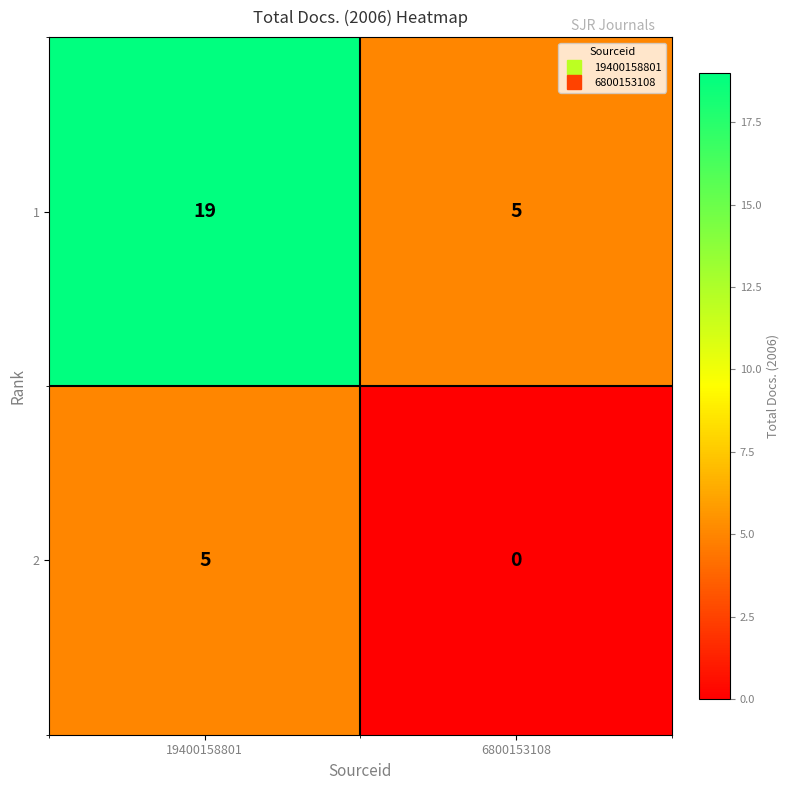

What is the difference between the highest and lowest values at 6800153108?

5